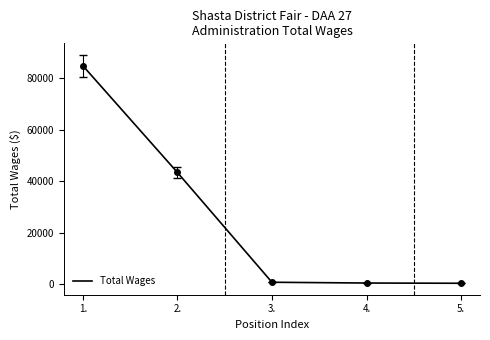

Is it true that the value at 2. is 43353?

True